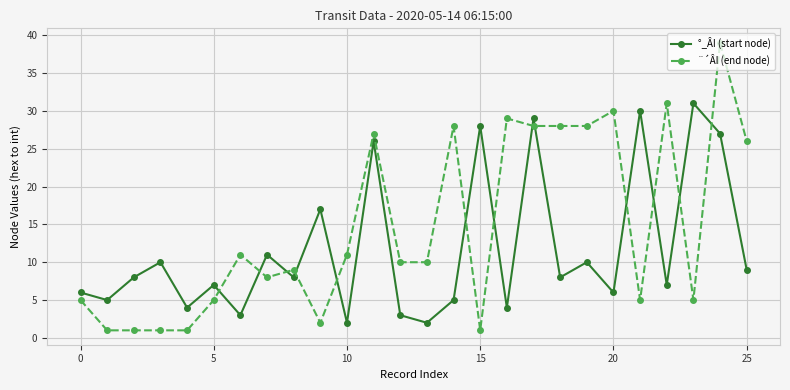

Which series has the largest total across all categories?

¨´ÂI (end node)